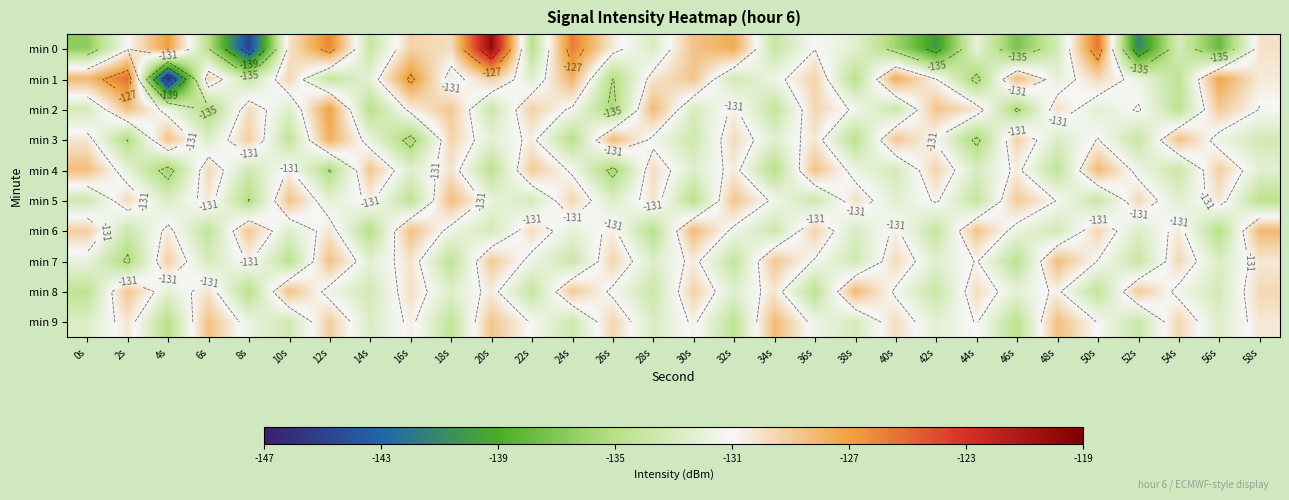

What is the greatest value displayed?

-120.1